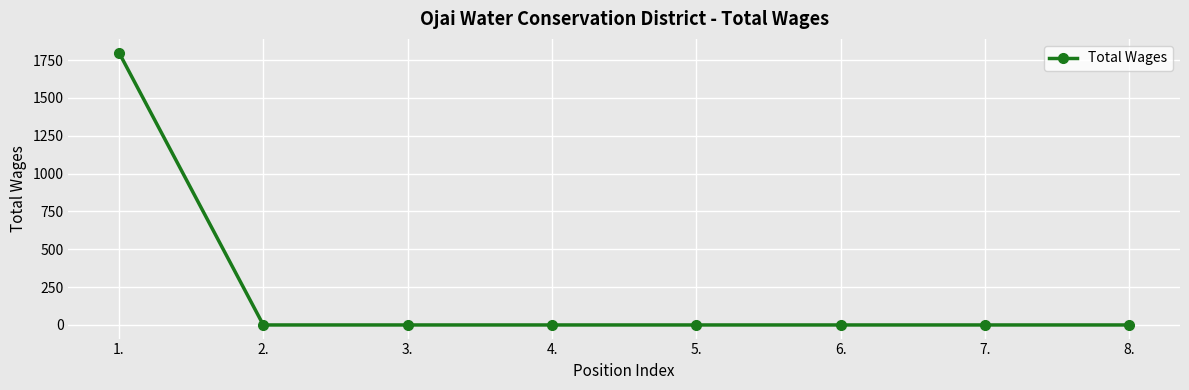

What is the label of the 6th point from the left?

6.